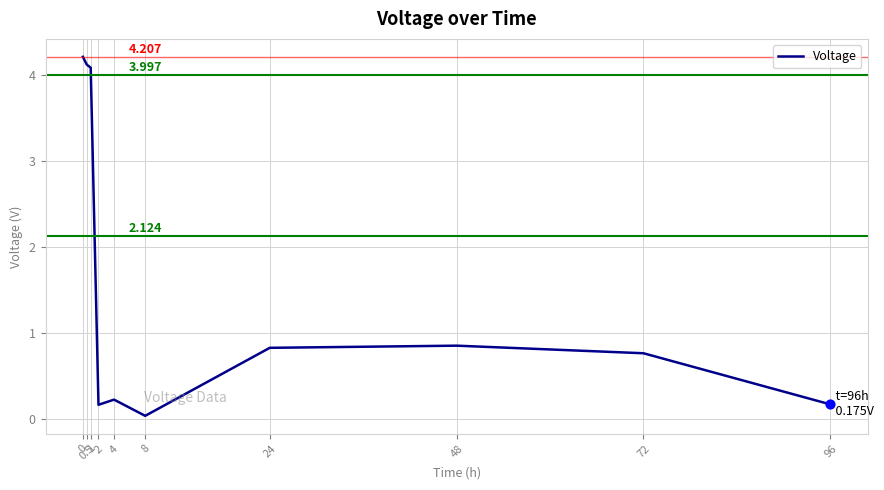

Between 1 and 4, which is larger?

1